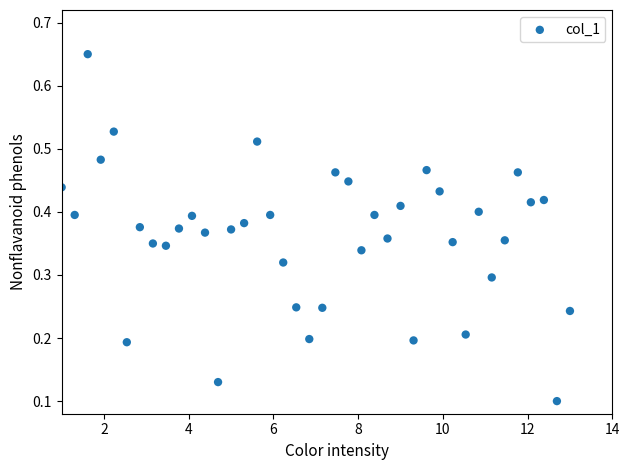

What is the range of X values (max minus min)?

12.0